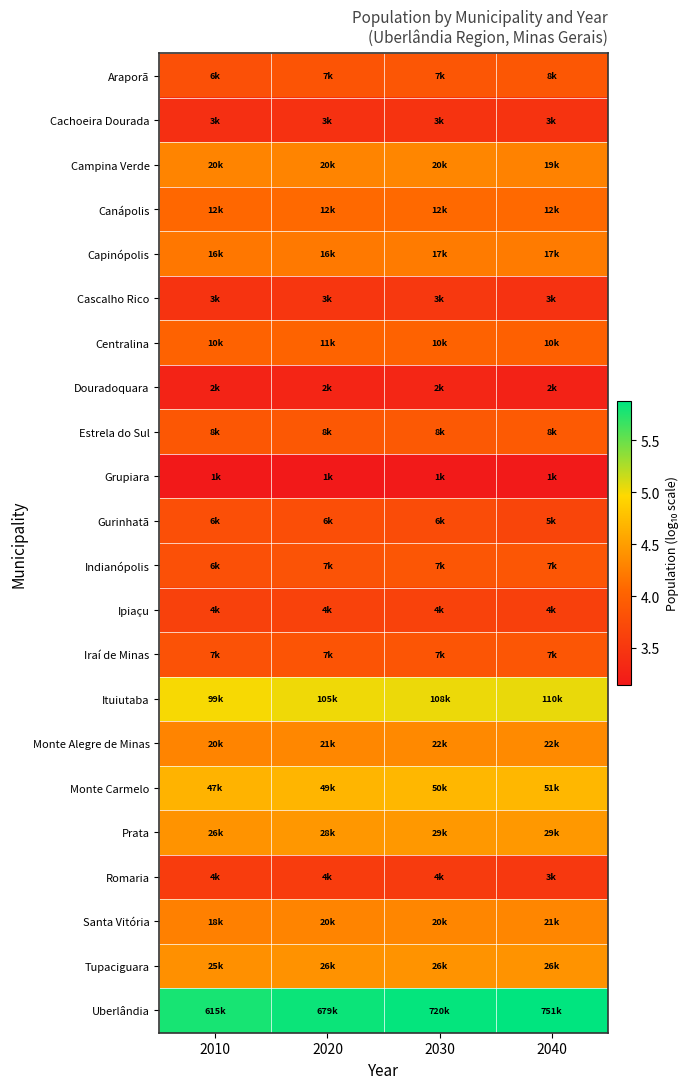

Reading right to left, list all the values displayed in this chart.

Araporã: 2040=3.9	2030=3.9	2020=3.8	2010=3.8
Cachoeira Dourada: 2040=3.5	2030=3.5	2020=3.4	2010=3.4
Campina Verde: 2040=4.3	2030=4.3	2020=4.3	2010=4.3
Canápolis: 2040=4.1	2030=4.1	2020=4.1	2010=4.1
Capinópolis: 2040=4.2	2030=4.2	2020=4.2	2010=4.2
Cascalho Rico: 2040=3.4	2030=3.5	2020=3.5	2010=3.5
Centralina: 2040=4.0	2030=4.0	2020=4.0	2010=4.0
Douradoquara: 2040=3.2	2030=3.3	2020=3.3	2010=3.3
Estrela do Sul: 2040=3.9	2030=3.9	2020=3.9	2010=3.9
Grupiara: 2040=3.2	2030=3.2	2020=3.2	2010=3.1
Gurinhatã: 2040=3.7	2030=3.8	2020=3.8	2010=3.8
Indianópolis: 2040=3.9	2030=3.9	2020=3.8	2010=3.8
Ipiaçu: 2040=3.6	2030=3.6	2020=3.6	2010=3.6
Iraí de Minas: 2040=3.9	2030=3.9	2020=3.8	2010=3.8
Ituiutaba: 2040=5.0	2030=5.0	2020=5.0	2010=5.0
Monte Alegre de Minas: 2040=4.3	2030=4.3	2020=4.3	2010=4.3
Monte Carmelo: 2040=4.7	2030=4.7	2020=4.7	2010=4.7
Prata: 2040=4.5	2030=4.5	2020=4.4	2010=4.4
Romaria: 2040=3.5	2030=3.6	2020=3.6	2010=3.6
Santa Vitória: 2040=4.3	2030=4.3	2020=4.3	2010=4.3
Tupaciguara: 2040=4.4	2030=4.4	2020=4.4	2010=4.4
Uberlândia: 2040=5.9	2030=5.9	2020=5.8	2010=5.8